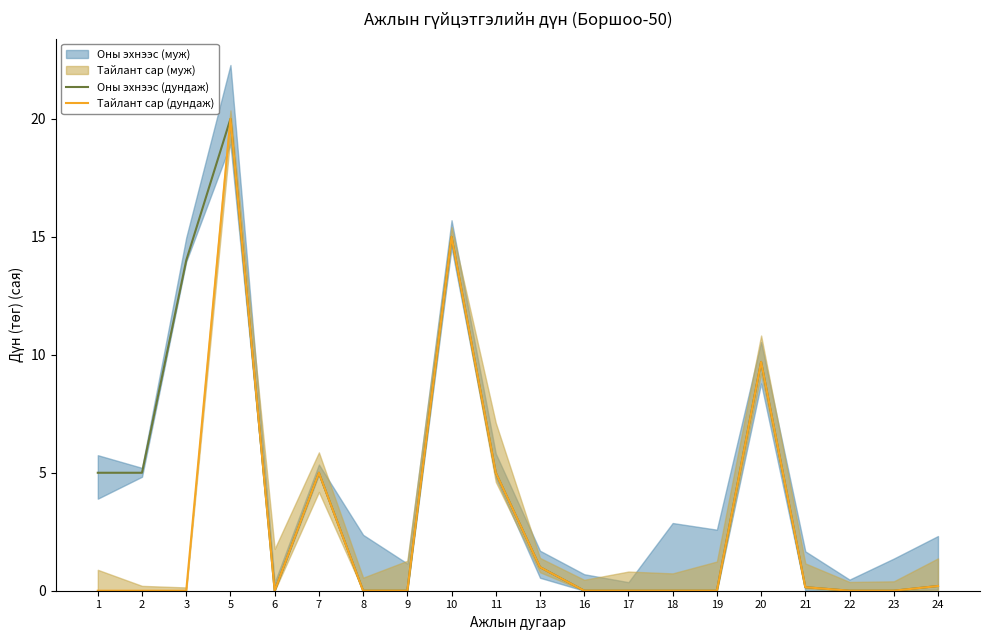

Rank the categories by Оны эхнээс (дундаж) value from highest to lowest.

5, 10, 3, 20, 1, 2, 7, 11, 13, 24, 21, 6, 8, 9, 16, 17, 18, 19, 22, 23